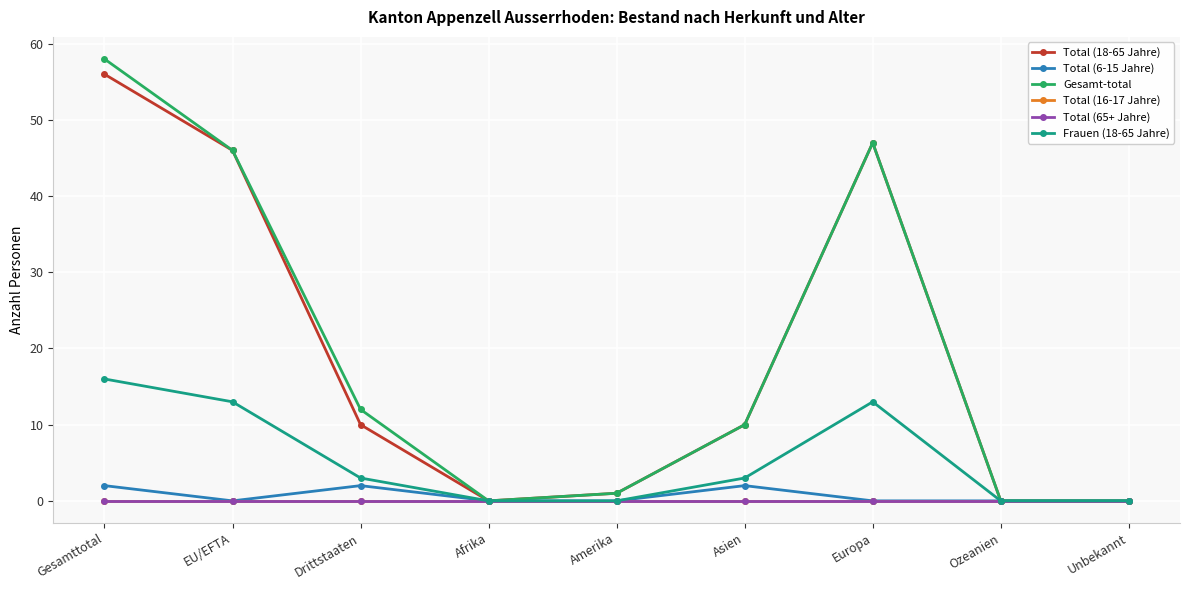

Does the chart display data point markers on the line(s)?

Yes